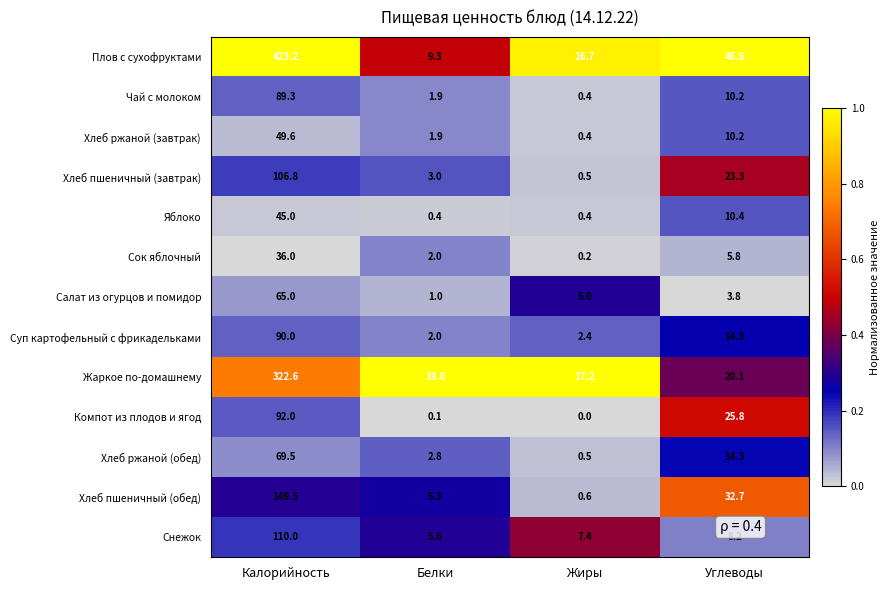

Rank the series at Калорийность from lowest to highest value.

Сок яблочный, Яблоко, Хлеб ржаной (завтрак), Салат из огурцов и помидор, Хлеб ржаной (обед), Чай с молоком, Суп картофельный с фрикадельками, Компот из плодов и ягод, Хлеб пшеничный (завтрак), Снежок, Хлеб пшеничный (обед), Жаркое по-домашнему, Плов с сухофруктами